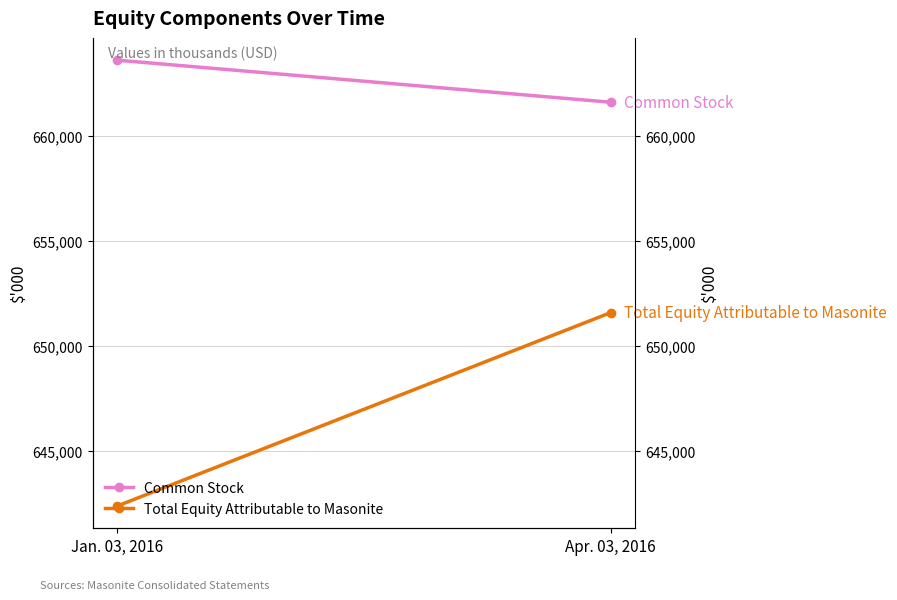

What is the sum of the Total Equity Attributable to Masonite values at Jan. 03, 2016 and Apr. 03, 2016?

1293972